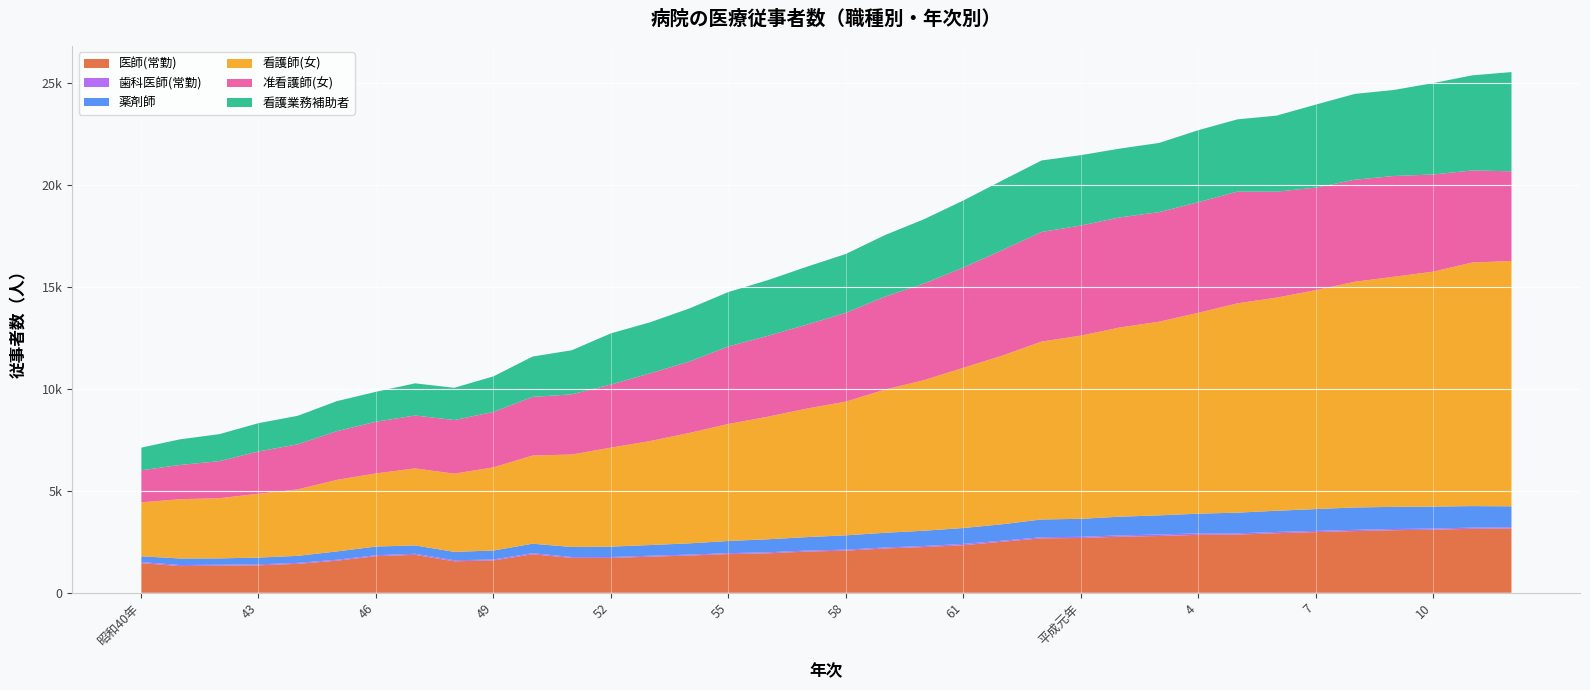

Reading left to right, list all the values displayed in this chart.

医師(常勤): 昭和40年=1456	41=1310	42=1330	43=1349	44=1421	45=1575	46=1798	47=1861	48=1546	49=1588	50=1890	51=1713	52=1710	53=1771	54=1828	55=1899	56=1936	57=2022	58=2068	59=2175	60=2245	61=2334	62=2507	63=2672	平成元年=2688	2=2752	3=2787	4=2843	5=2854	6=2923	7=2977	8=3029	9=3070	10=3094	11=3142	12=3157
歯科医師(常勤): 昭和40年=53	41=51	42=46	43=47	44=46	45=45	46=44	47=53	48=49	49=46	50=51	51=42	52=46	53=46	54=45	55=45	56=51	57=49	58=47	59=47	60=50	61=64	62=50	63=54	平成元年=58	2=63	3=71	4=73	5=63	6=62	7=59	8=59	9=59	10=56	11=56	12=58
薬剤師: 昭和40年=283	41=322	42=312	43=332	44=345	45=408	46=427	47=410	48=414	49=439	50=467	51=493	52=509	53=525	54=552	55=598	56=638	57=660	58=704	59=722	60=750	61=780	62=807	63=872	平成元年=883	2=919	3=940	4=966	5=1015	6=1040	7=1071	8=1098	9=1087	10=1079	11=1056	12=1028
看護師(女): 昭和40年=2645	41=2909	42=2952	43=3132	44=3259	45=3512	46=3588	47=3779	48=3836	49=4082	50=4325	51=4536	52=4858	53=5102	54=5416	55=5740	56=6011	57=6305	58=6561	59=7025	60=7390	61=7859	62=8276	63=8728	平成元年=8989	2=9285	3=9503	4=9855	5=10270	6=10458	7=10742	8=11078	9=11290	10=11529	11=11952	12=12037
准看護師(女): 昭和40年=1573	41=1680	42=1819	43=2074	44=2215	45=2391	46=2536	47=2596	48=2632	49=2719	50=2879	51=2953	52=3095	53=3324	54=3502	55=3805	56=3968	57=4120	58=4358	59=4562	60=4743	61=4920	62=5180	63=5379	平成元年=5402	2=5402	3=5376	4=5428	5=5484	6=5199	7=5032	8=5005	9=4946	10=4768	11=4518	12=4402
看護業務補助者: 昭和40年=1109	41=1259	42=1325	43=1389	44=1397	45=1472	46=1469	47=1578	48=1581	49=1745	50=1979	51=2163	52=2512	53=2504	54=2606	55=2670	56=2732	57=2840	58=2887	59=3021	60=3154	61=3292	62=3417	63=3509	平成元年=3453	2=3376	3=3396	4=3533	5=3544	6=3732	7=4073	8=4211	9=4222	10=4485	11=4667	12=4868